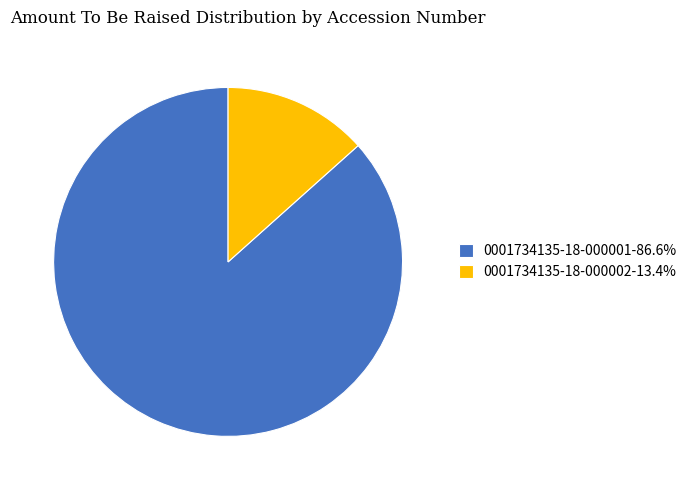

Is there any slice that represents more than half of the pie?

Yes